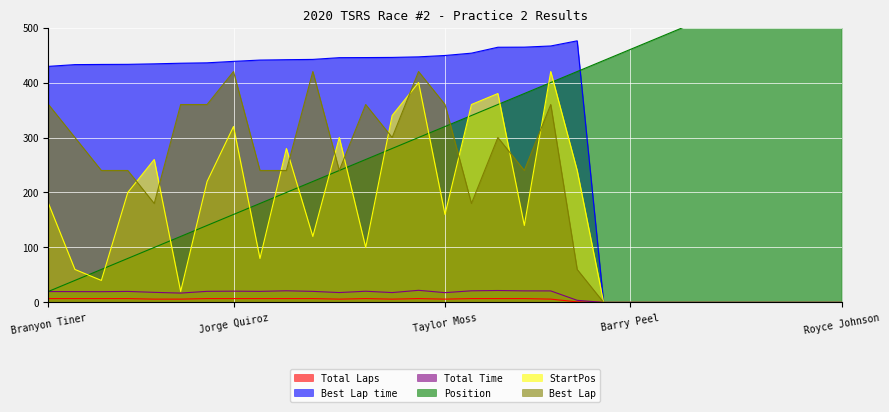

What is the label of the 28th point from the left?

Sally Mott